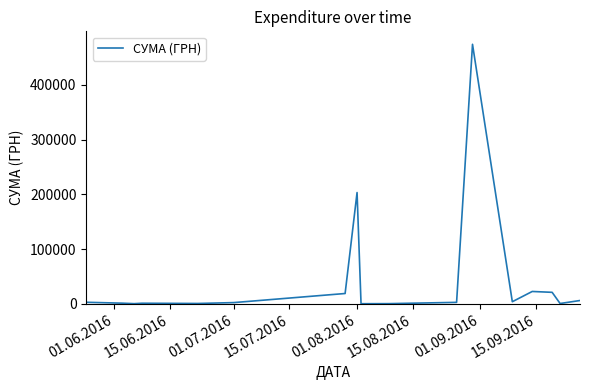

How many lines are shown in the chart?

1